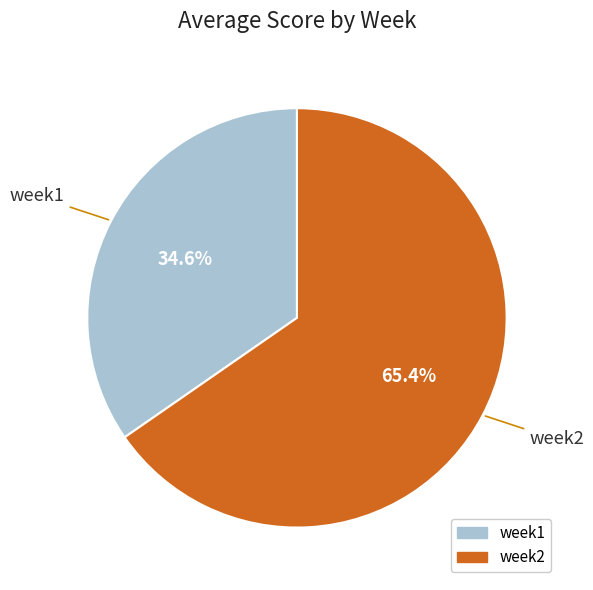

Which slice is the smallest?

week1